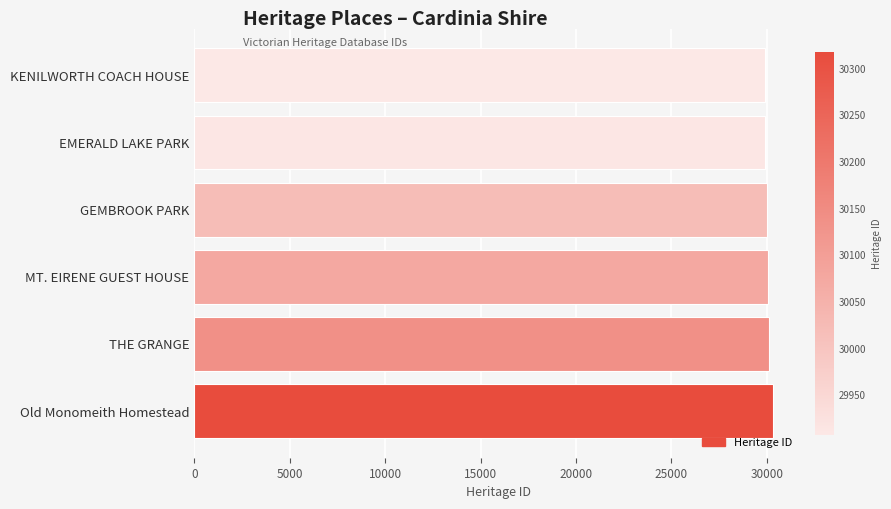

What is the greatest value displayed?

30318